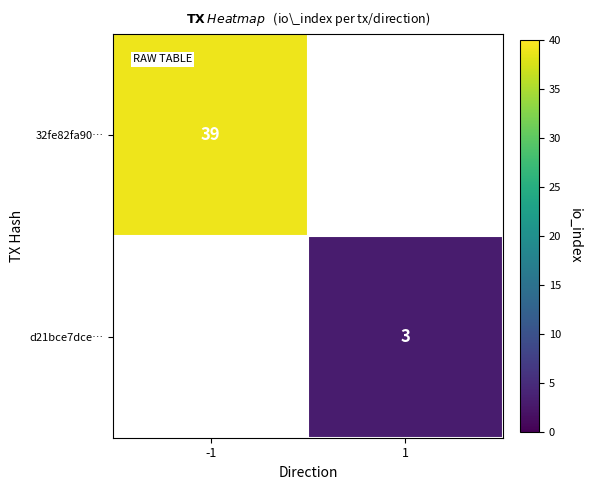

Between 1 and -1, which is larger?

-1